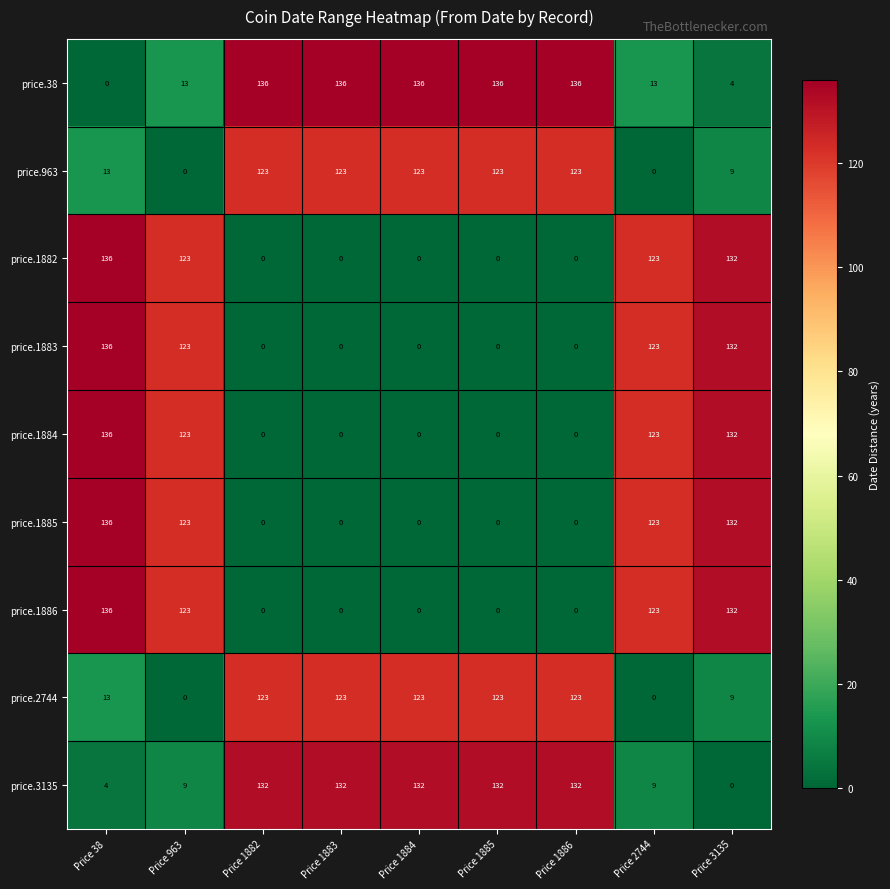

How many data points does each series have?

9